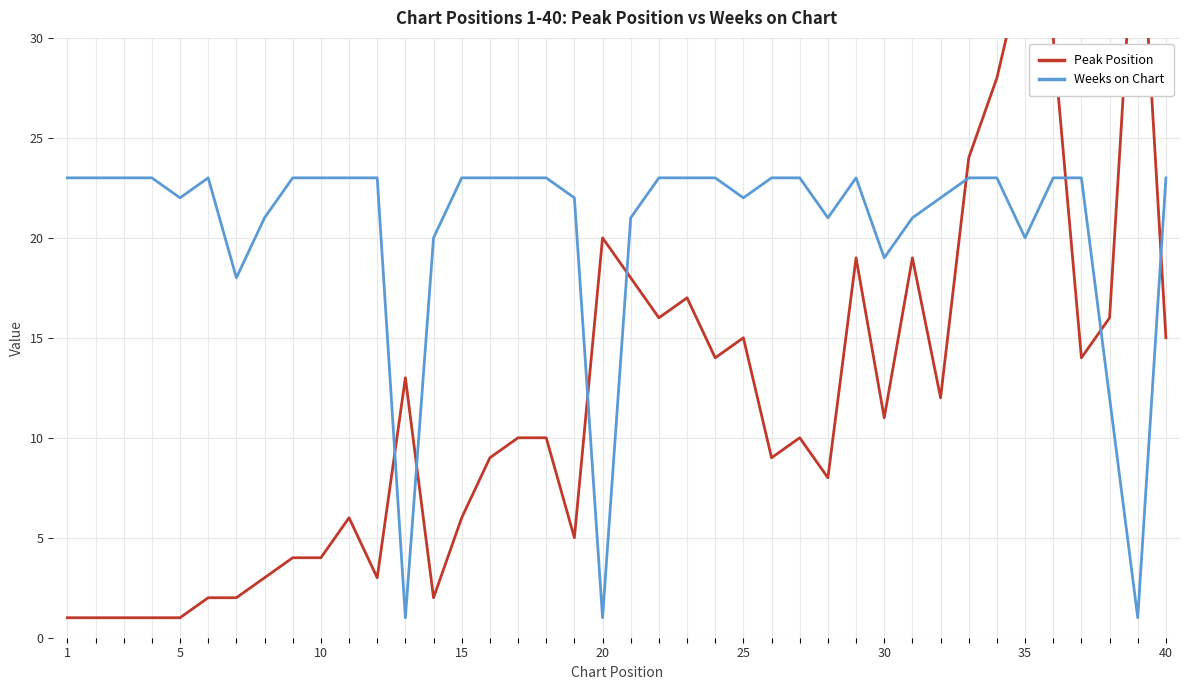

Is it true that Weeks on Chart equals 19 at 30?

True